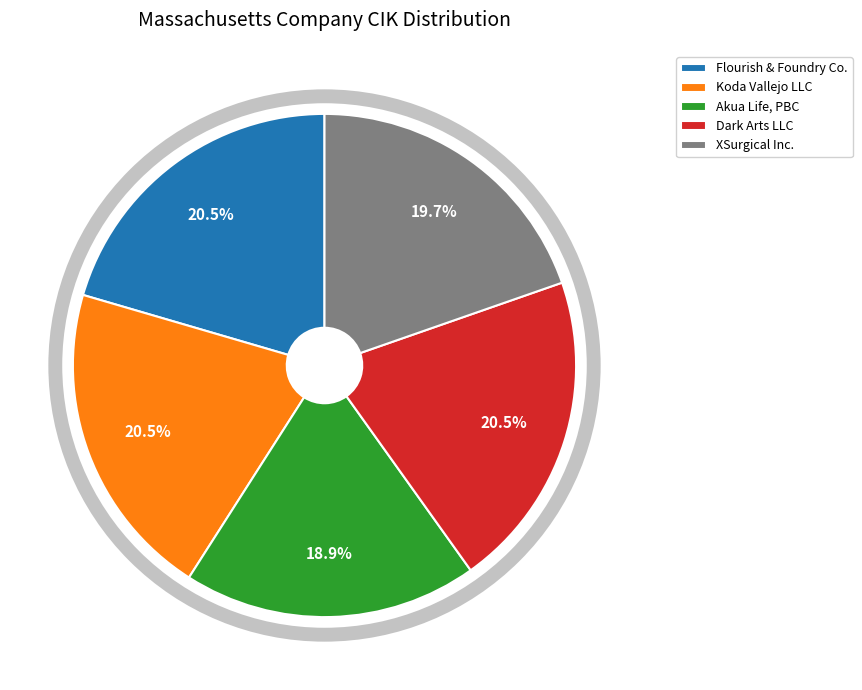

Does any single category account for the majority?

No